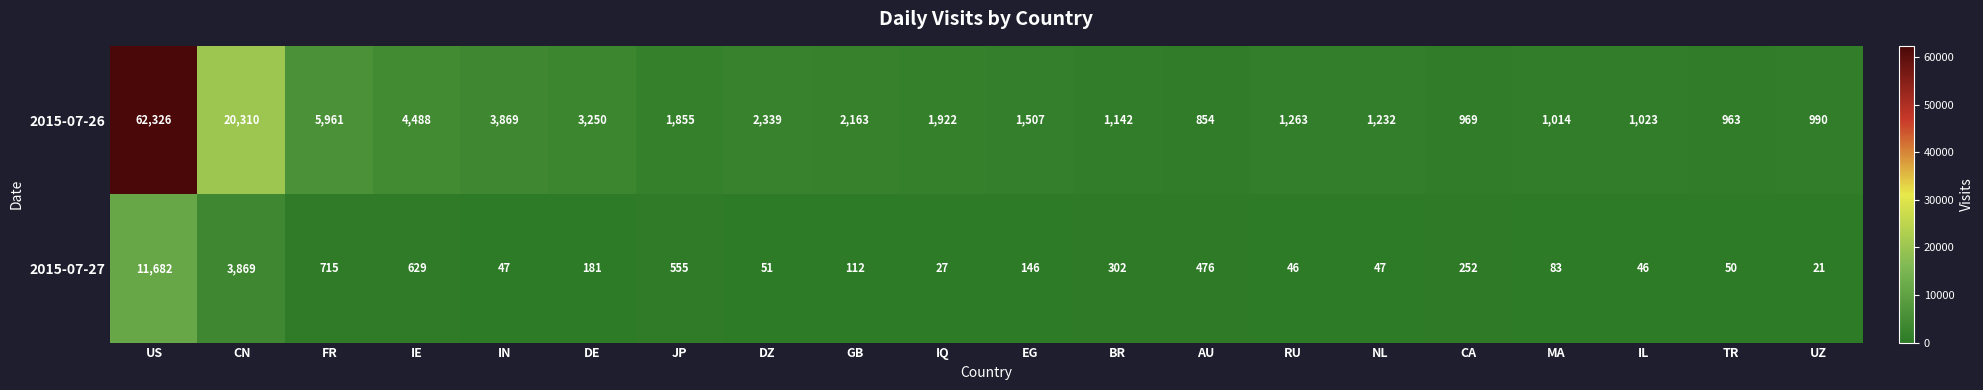

True or false: 2015-07-26 has a value of 969 at CA.

True